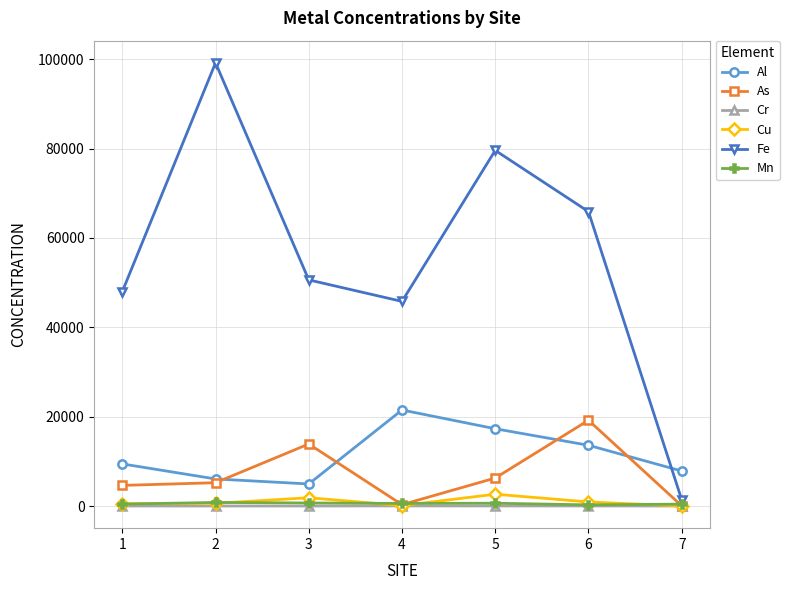

How many lines are shown in the chart?

6